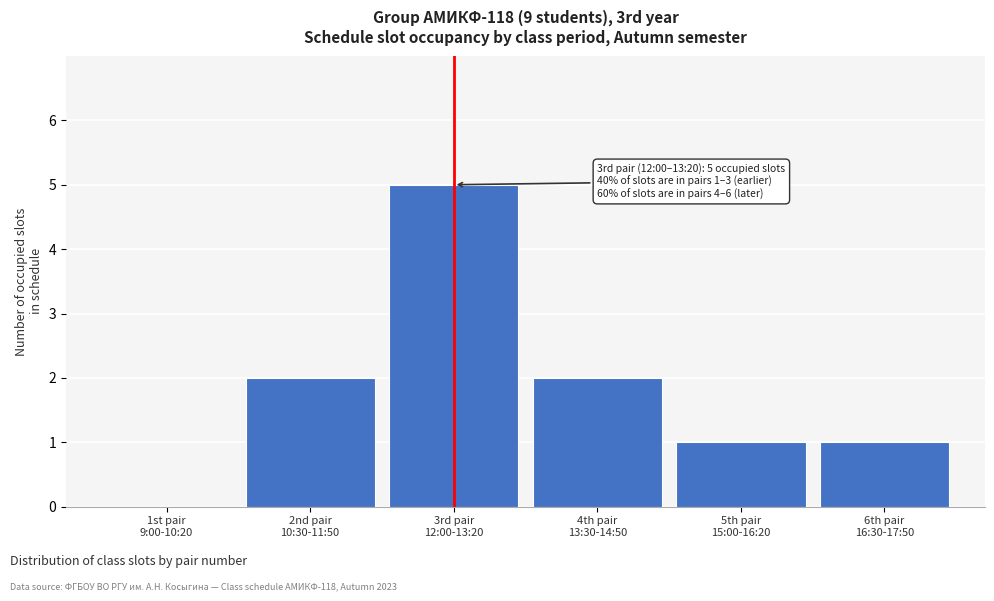

What is the sum of all values?

11